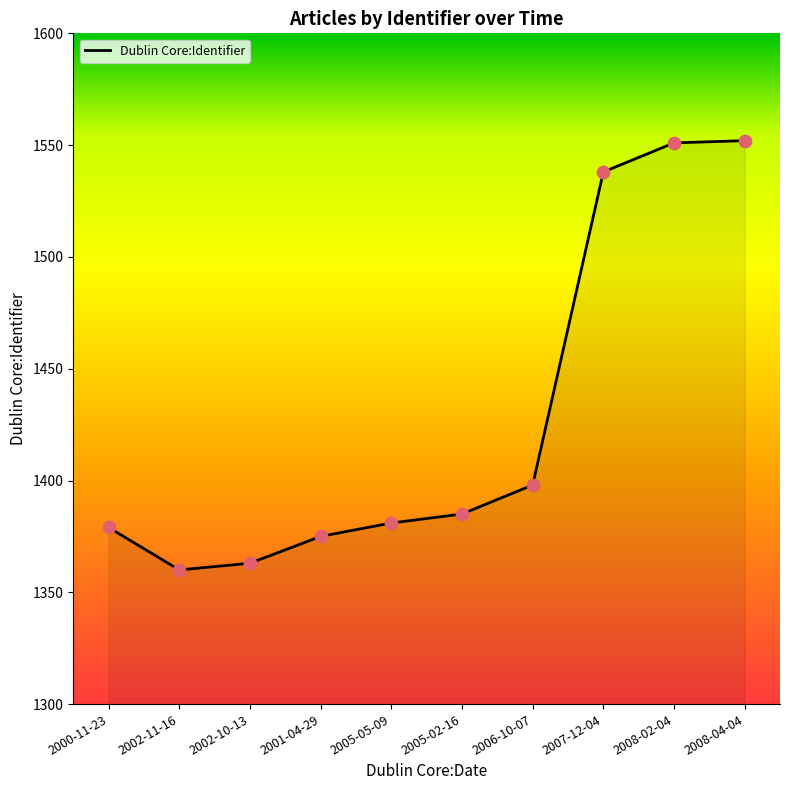

Approximately how many times larger is the value at 2008-04-04 compared to 2002-11-16?

1.1